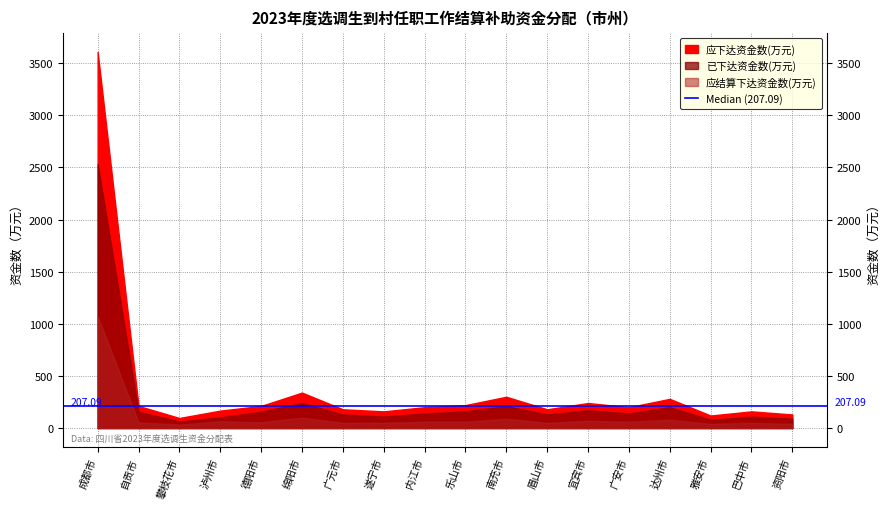

The 应下达资金数(万元) series shows 137.3 at 达州市. True or false?

False